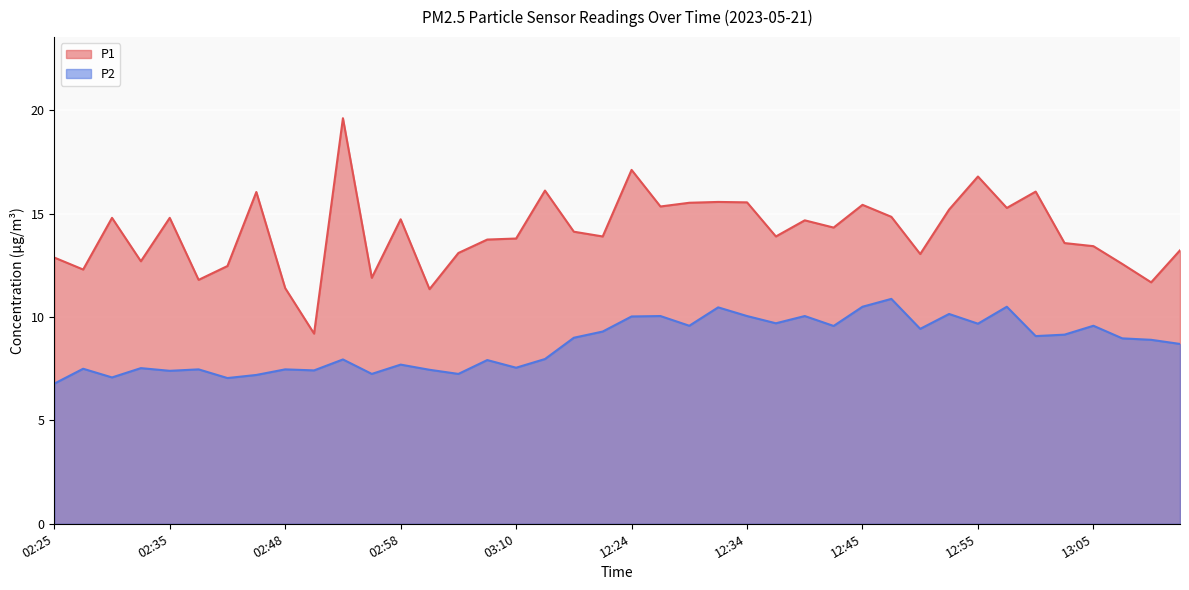

What are all the series names shown in the legend?

P1, P2